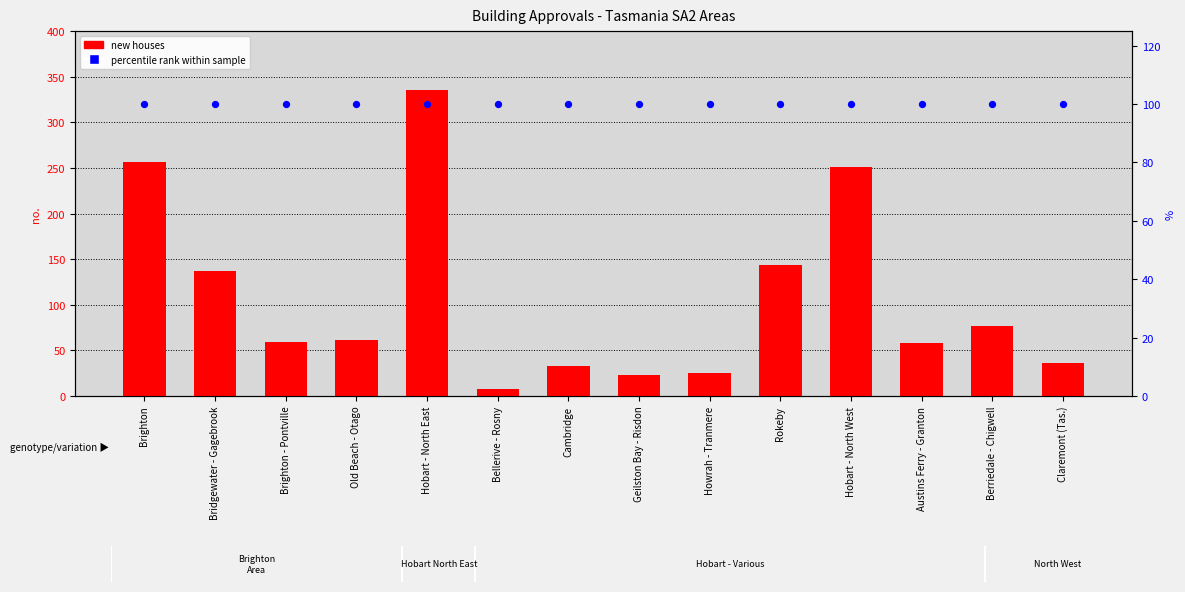

At how many categories does at least one series exceed 101?

5